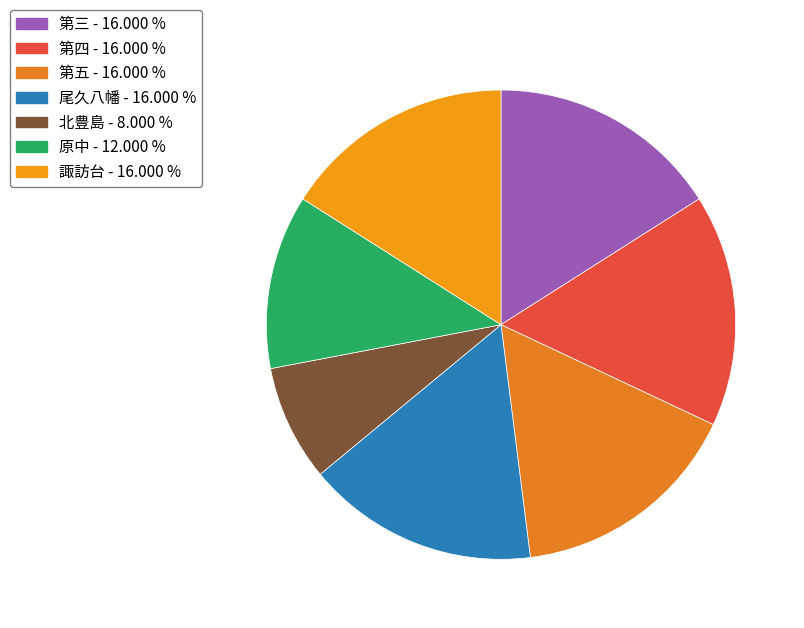

To the nearest percent, what is the combined percentage of 諏訪台 and 第三?

32%